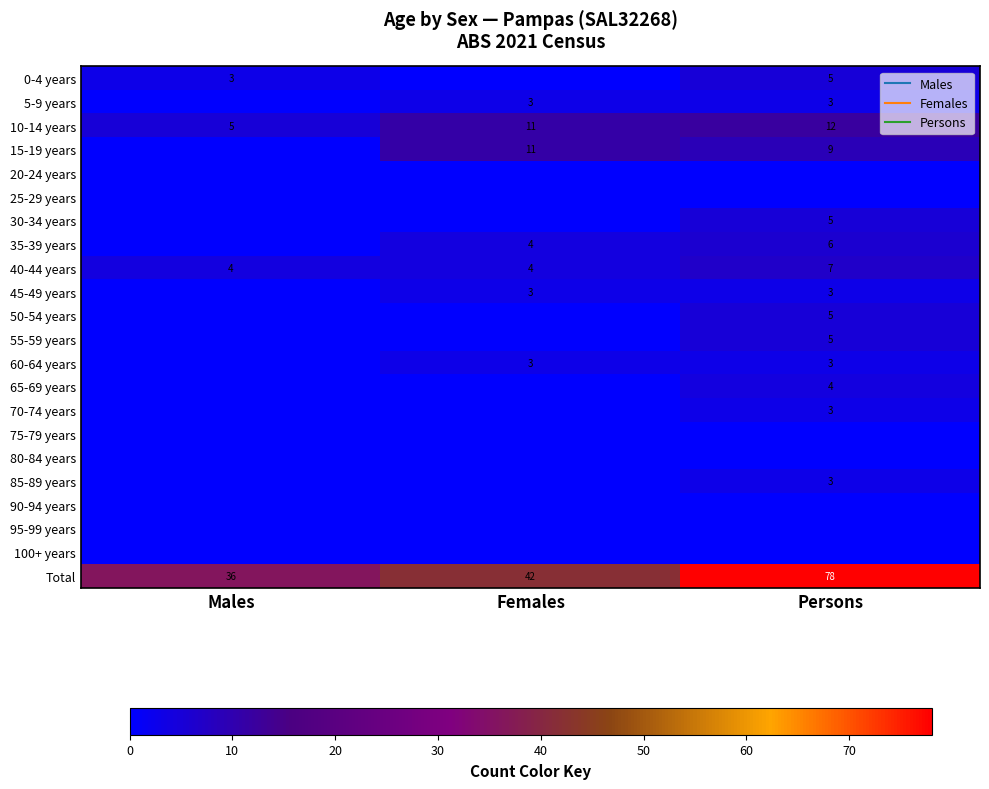

Is it true that 35-39 years equals 4 at Females?

True